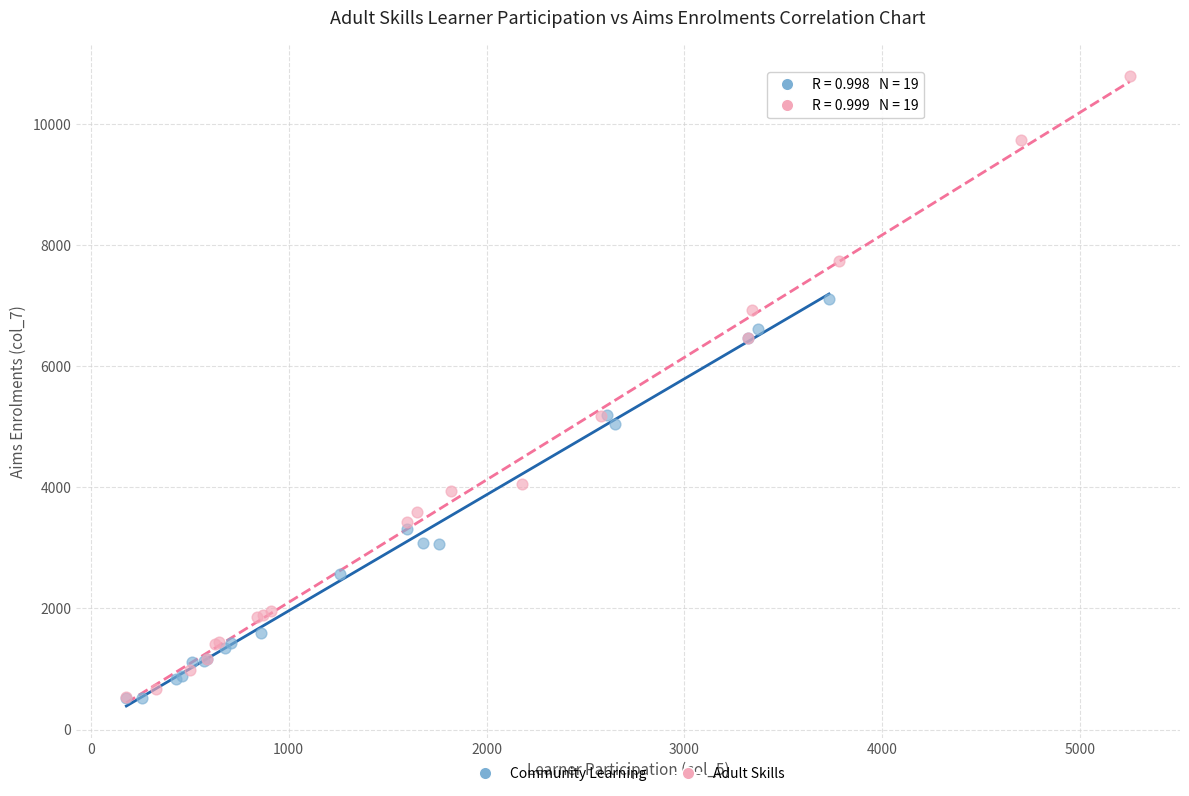

Which series reaches the maximum Y coordinate?

Adult Skills